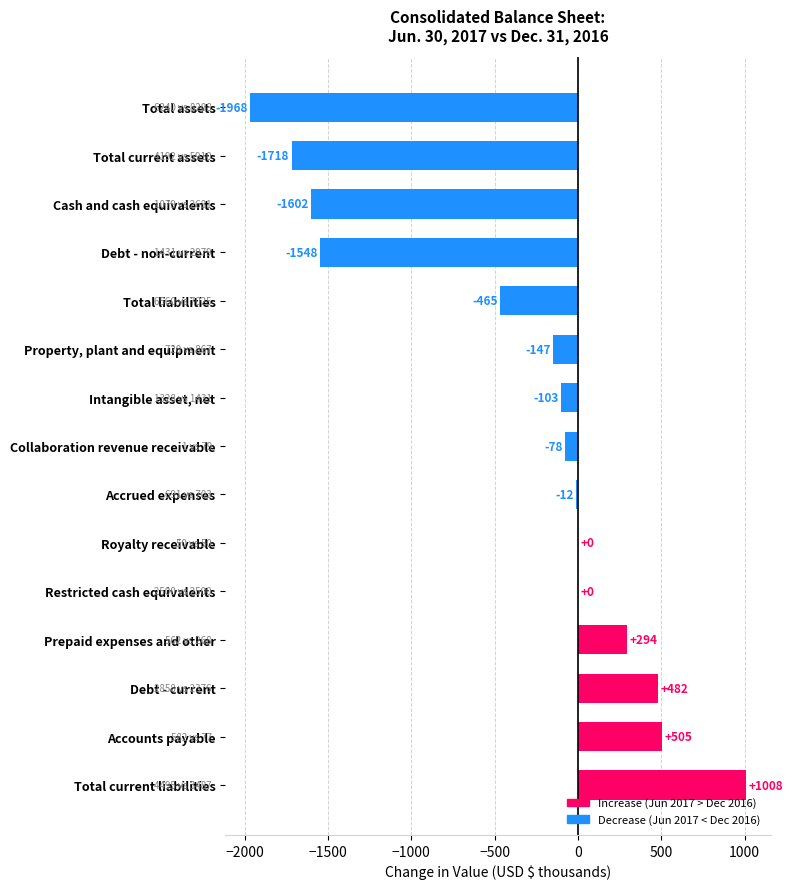

True or false: the data shows 1008 at Total current liabilities.

True